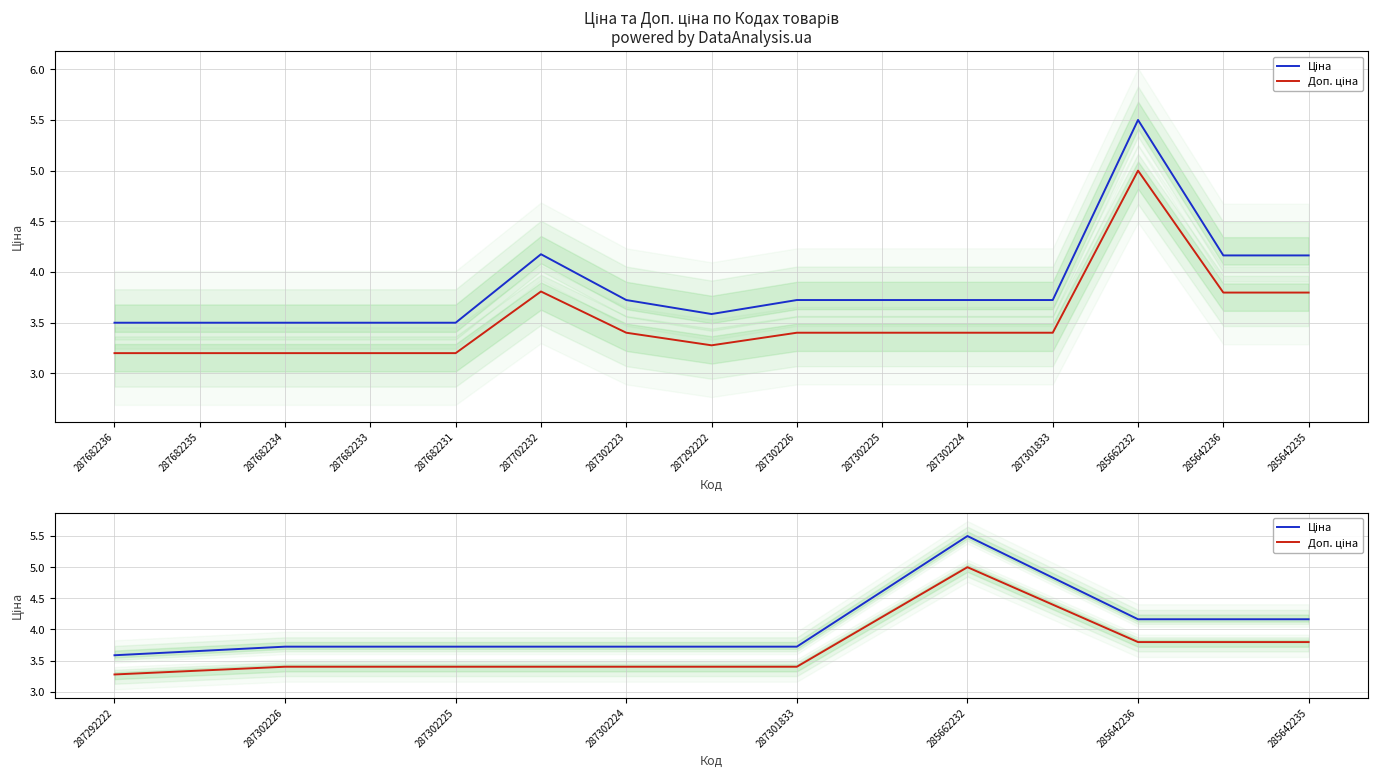

What is the value of the Ціна point at the 2nd from the left?

3.7